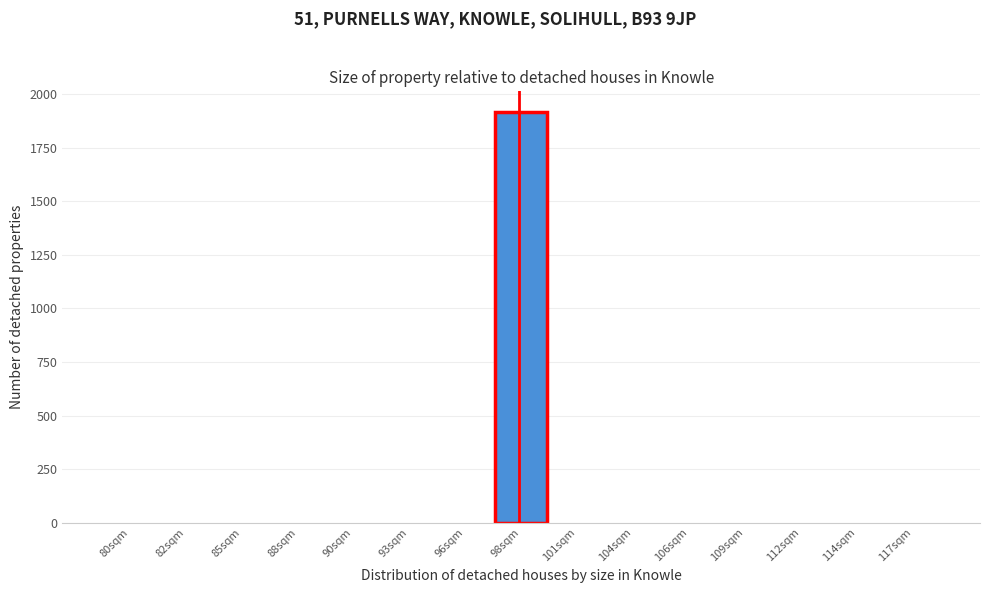

Reading right to left, transcribe all the data shown in this chart.

117sqm=0	114sqm=0	112sqm=0	109sqm=0	106sqm=0	104sqm=0	101sqm=0	98sqm=1918	96sqm=0	93sqm=0	90sqm=0	88sqm=0	85sqm=0	82sqm=0	80sqm=0